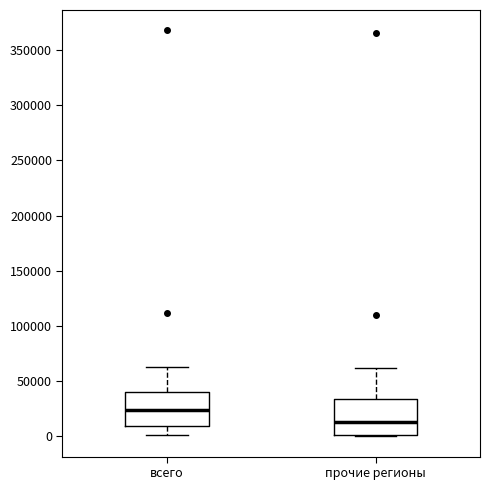

Reading left to right, transcribe this box plot: for each box, give where its median line is, the range the box spans, and where its two whiskers end, as read against the y-axis. The values are not printed on the chart, so give them approximately, as read against the axis.

всего: median 25000, box 10000 to 40000, whiskers 0 to 65000
прочие регионы: median 15000, box 0 to 35000, whiskers 0 to 60000